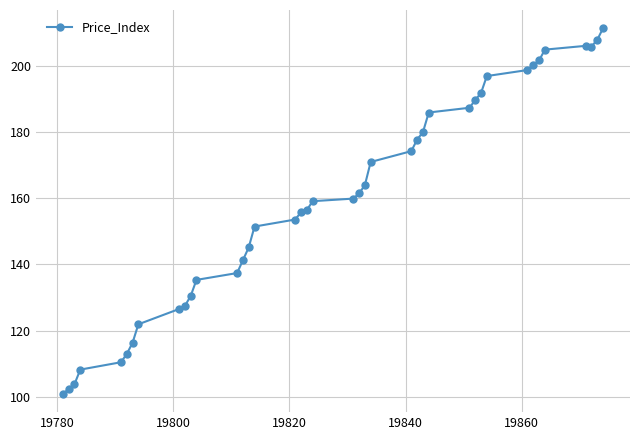

What is the value of the 6th point from the left?

112.9